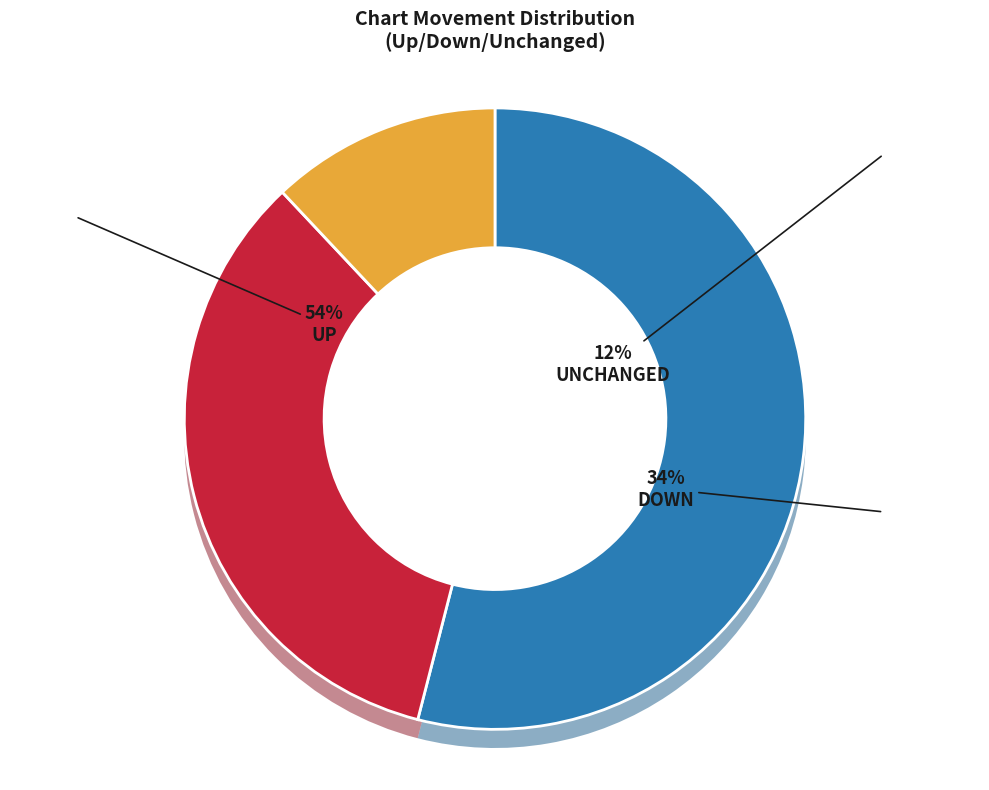

How many segments does this pie chart have?

3